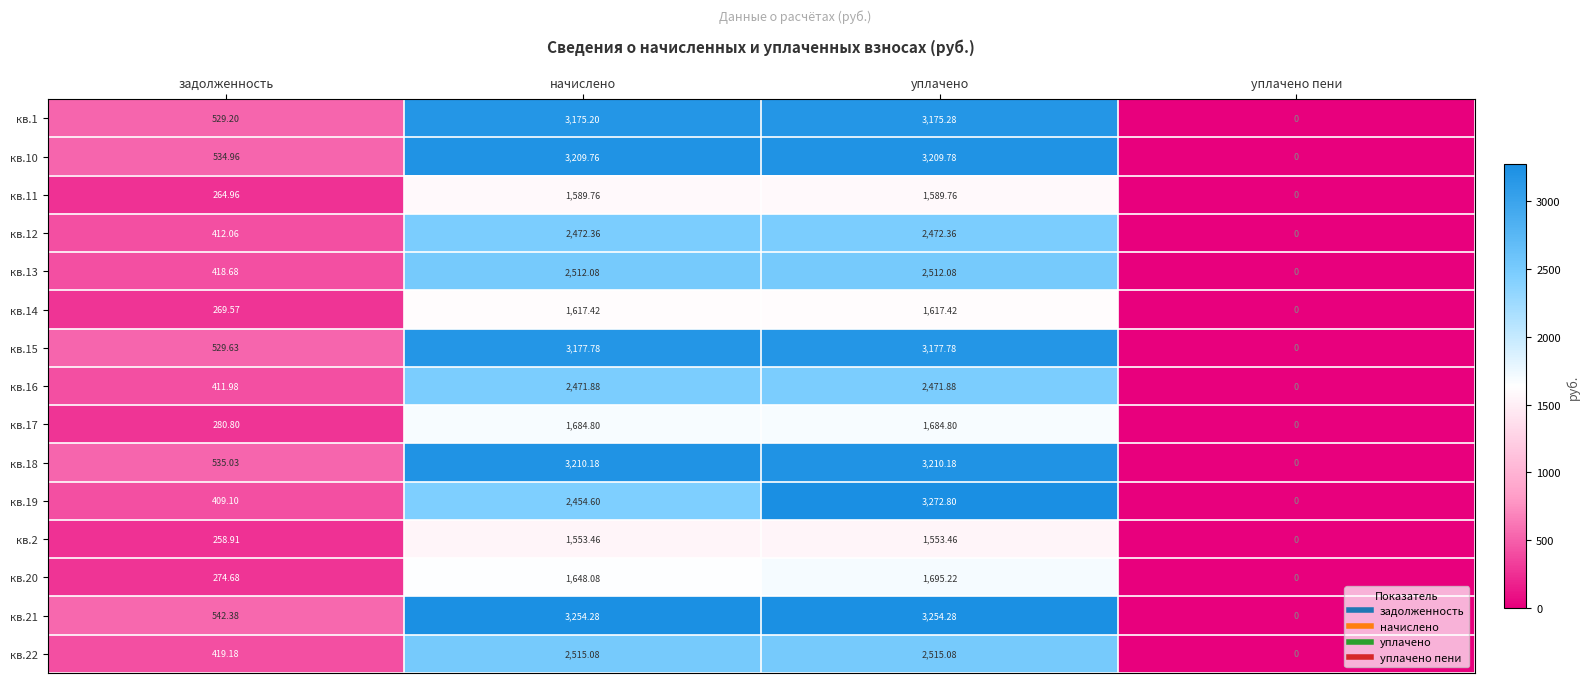

At which category is the sum across all series the highest?

уплачено